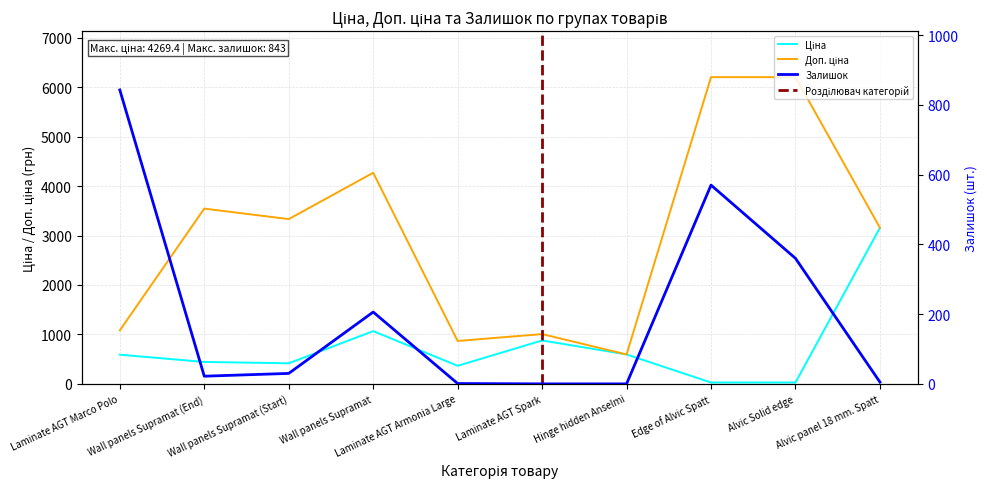

What is the average value of the Ціна series?

756.9